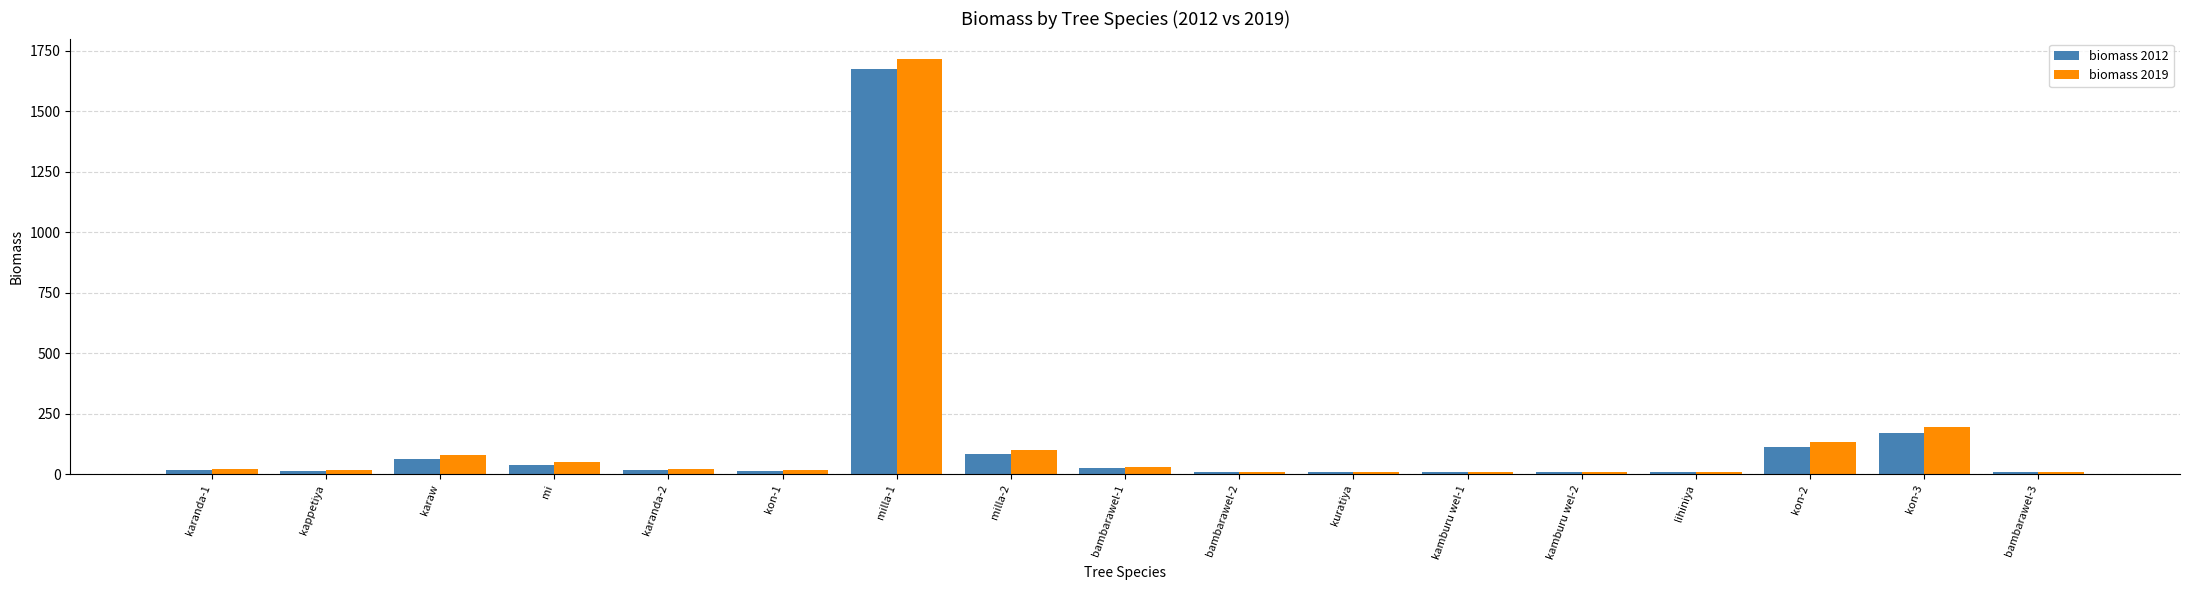

What is the average value of the biomass 2019 series?

143.7